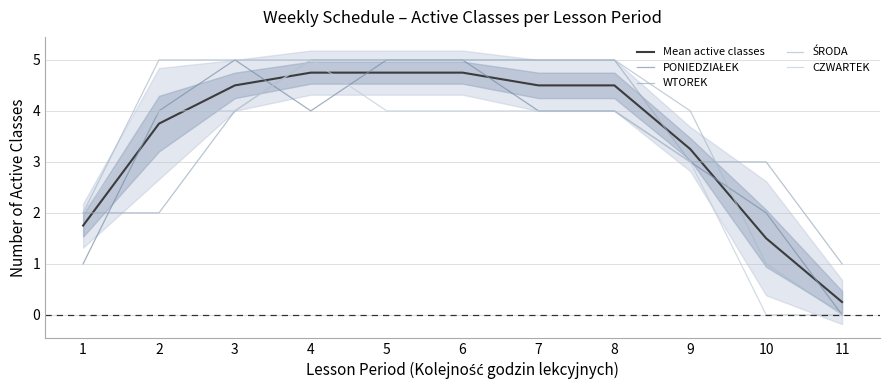

List the labels in order of ŚRODA value, smallest first.

11, 10, 1, 9, 2, 3, 4, 5, 6, 7, 8